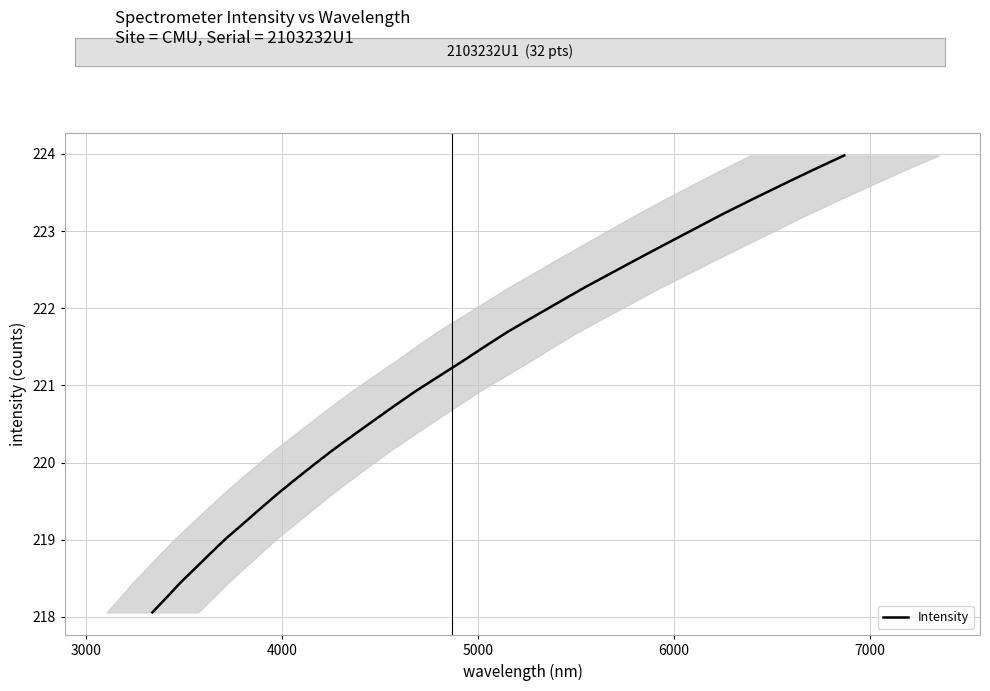

What is the minimum value shown in the chart?

218.1